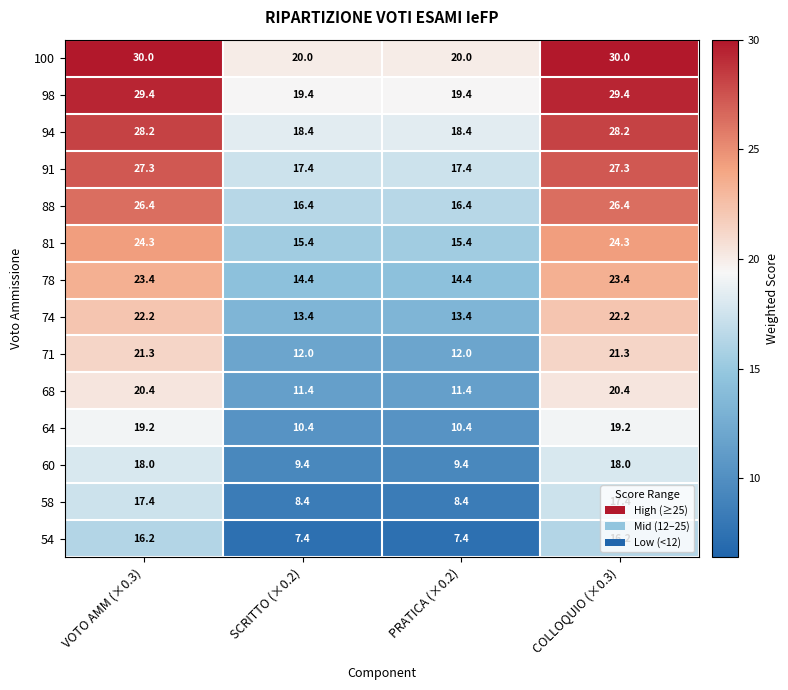

Rank the series by their maximum value, from highest to lowest.

100, 98, 94, 91, 88, 81, 78, 74, 71, 68, 64, 60, 58, 54